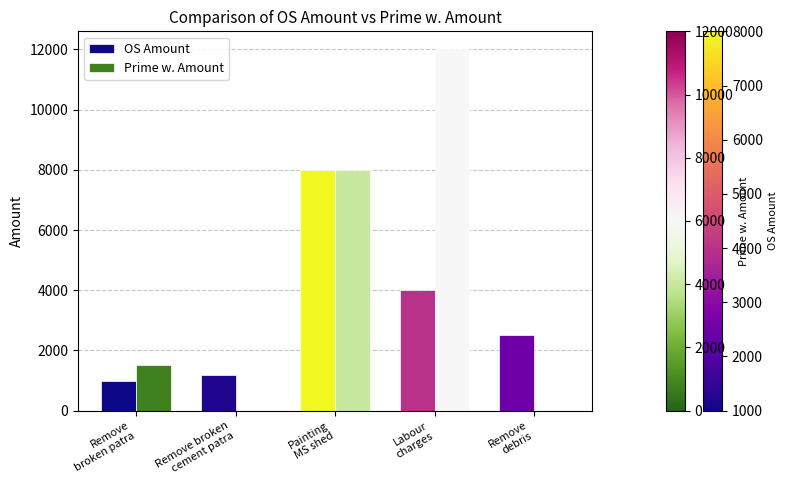

What is the spread (max minus min) of values at Remove broken
cement patra?

1200